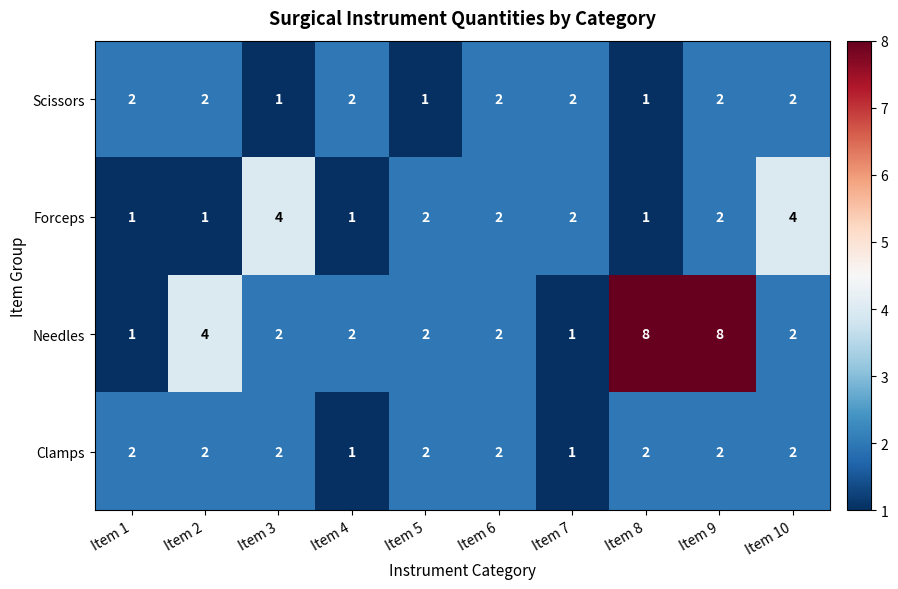

How many distinct data groups are displayed?

4